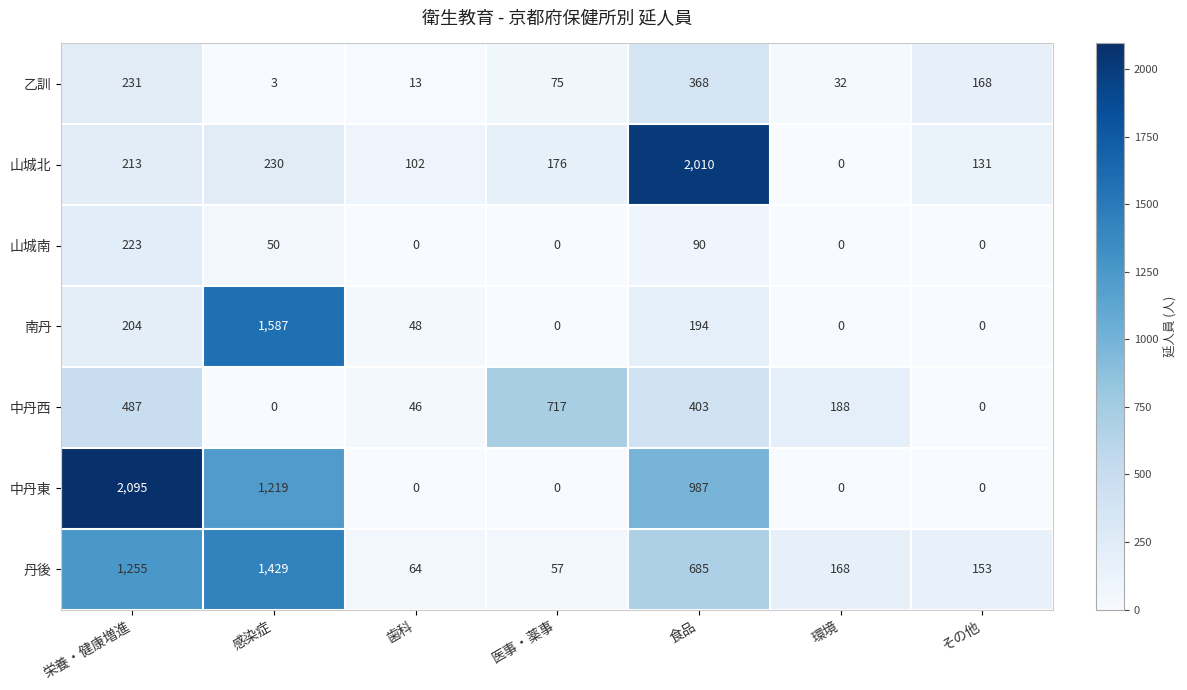

What value does the 丹後 series have at 医事・薬事, to the nearest 100?

100